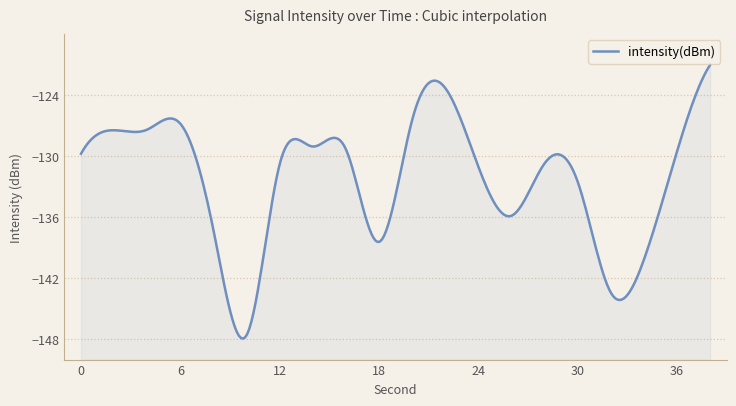

What is the sum of the values at 12 and 22?

-254.1